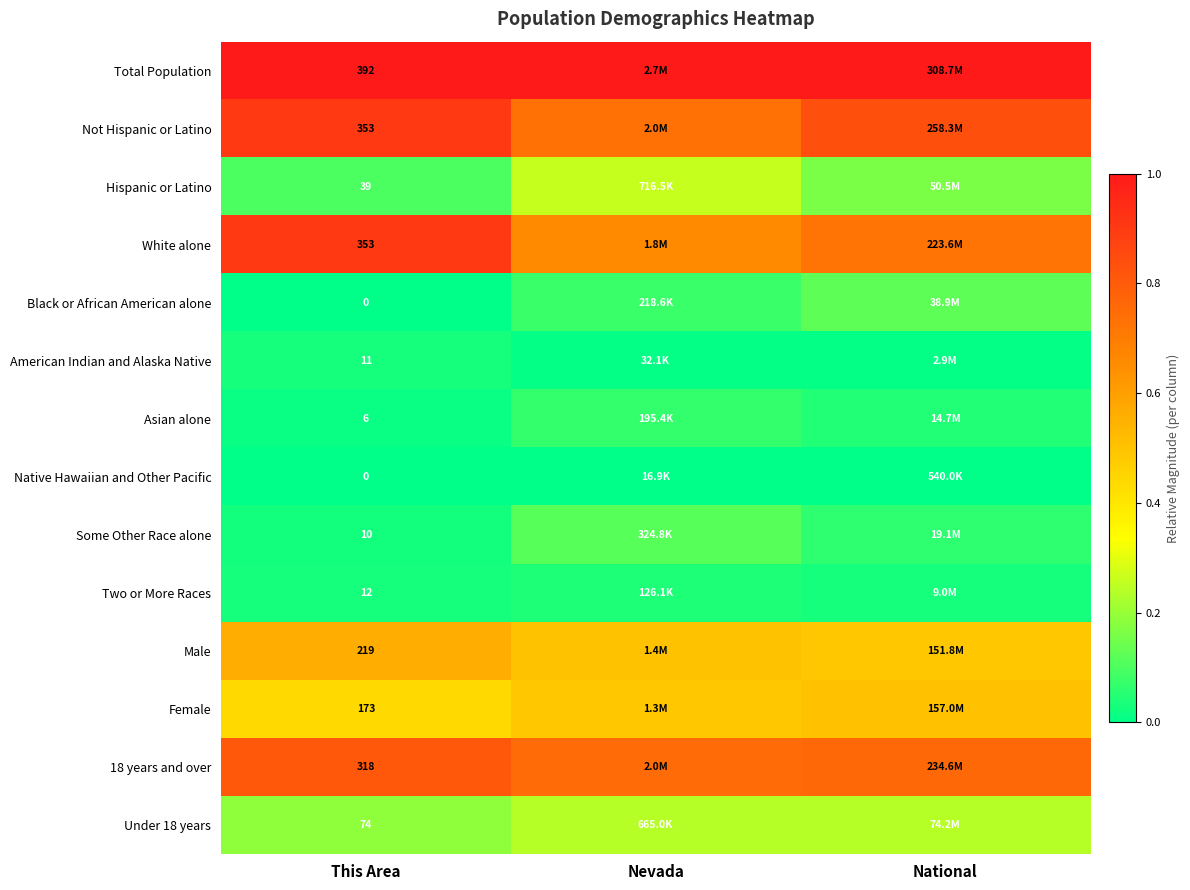

At which label does Black or African American alone reach its minimum?

This Area